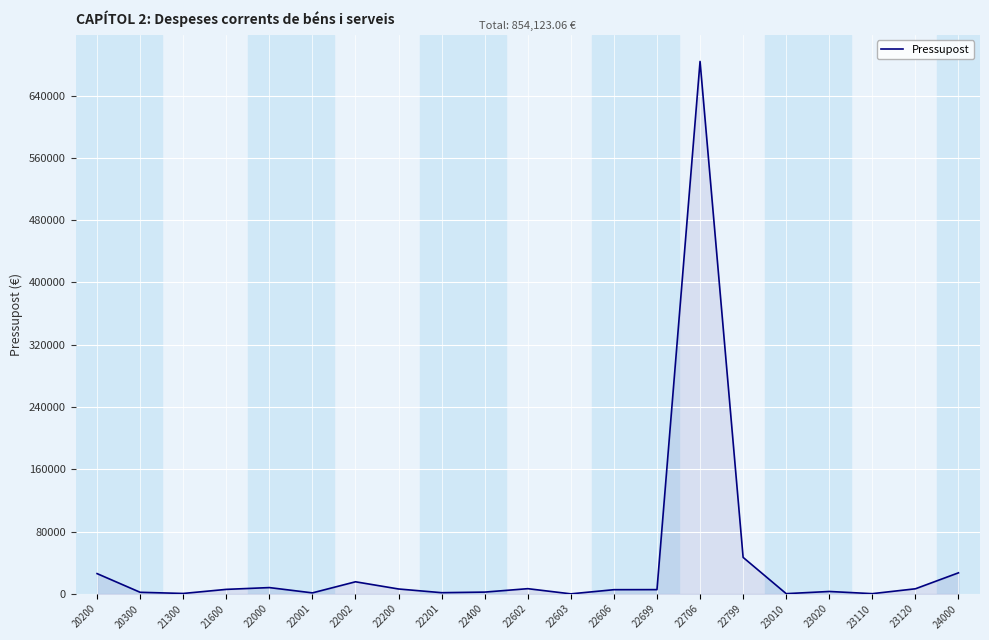

What is the greatest value displayed?

683769.4